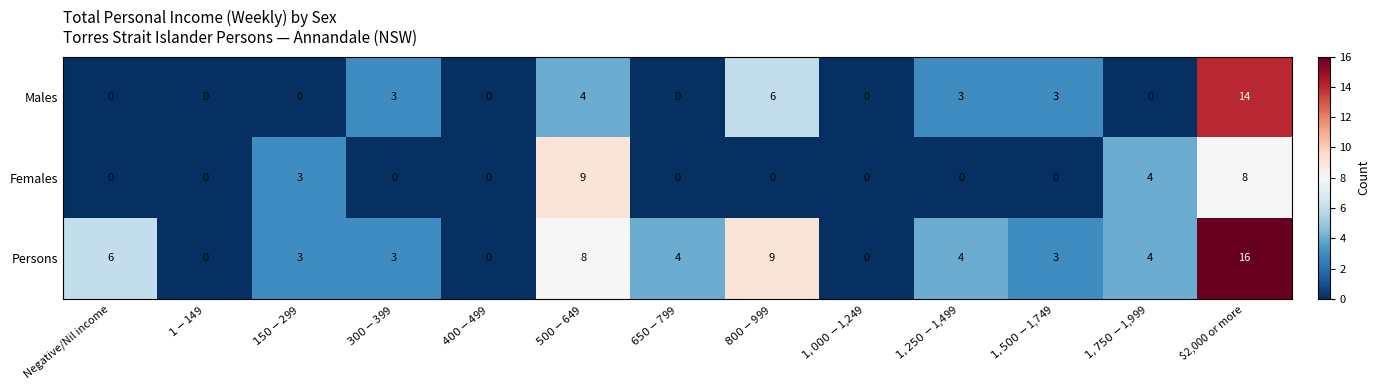

What is the sum of all Males values?

33